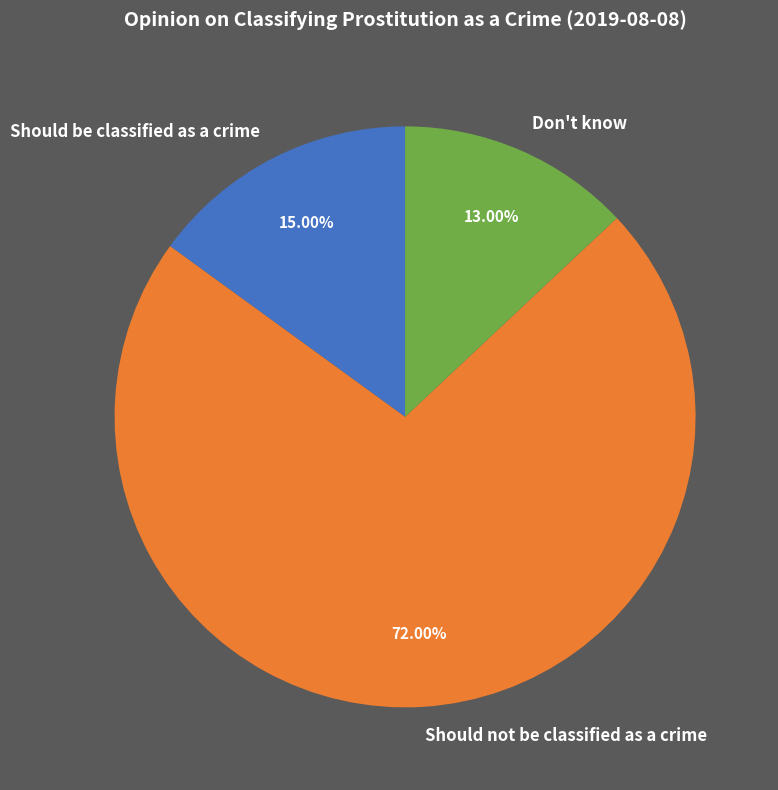

Between Should be classified as a crime and Don't know, which is larger?

Should be classified as a crime